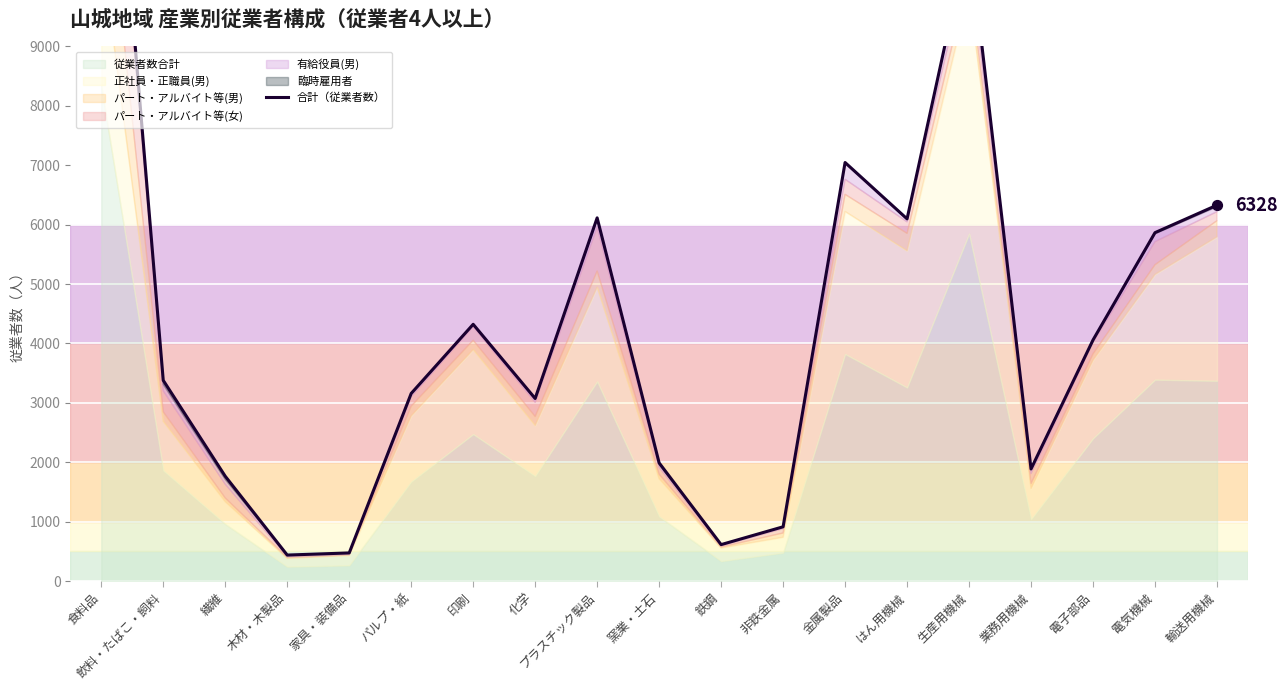

What is the change in value from 繊維 to プラスチック製品?

+4350